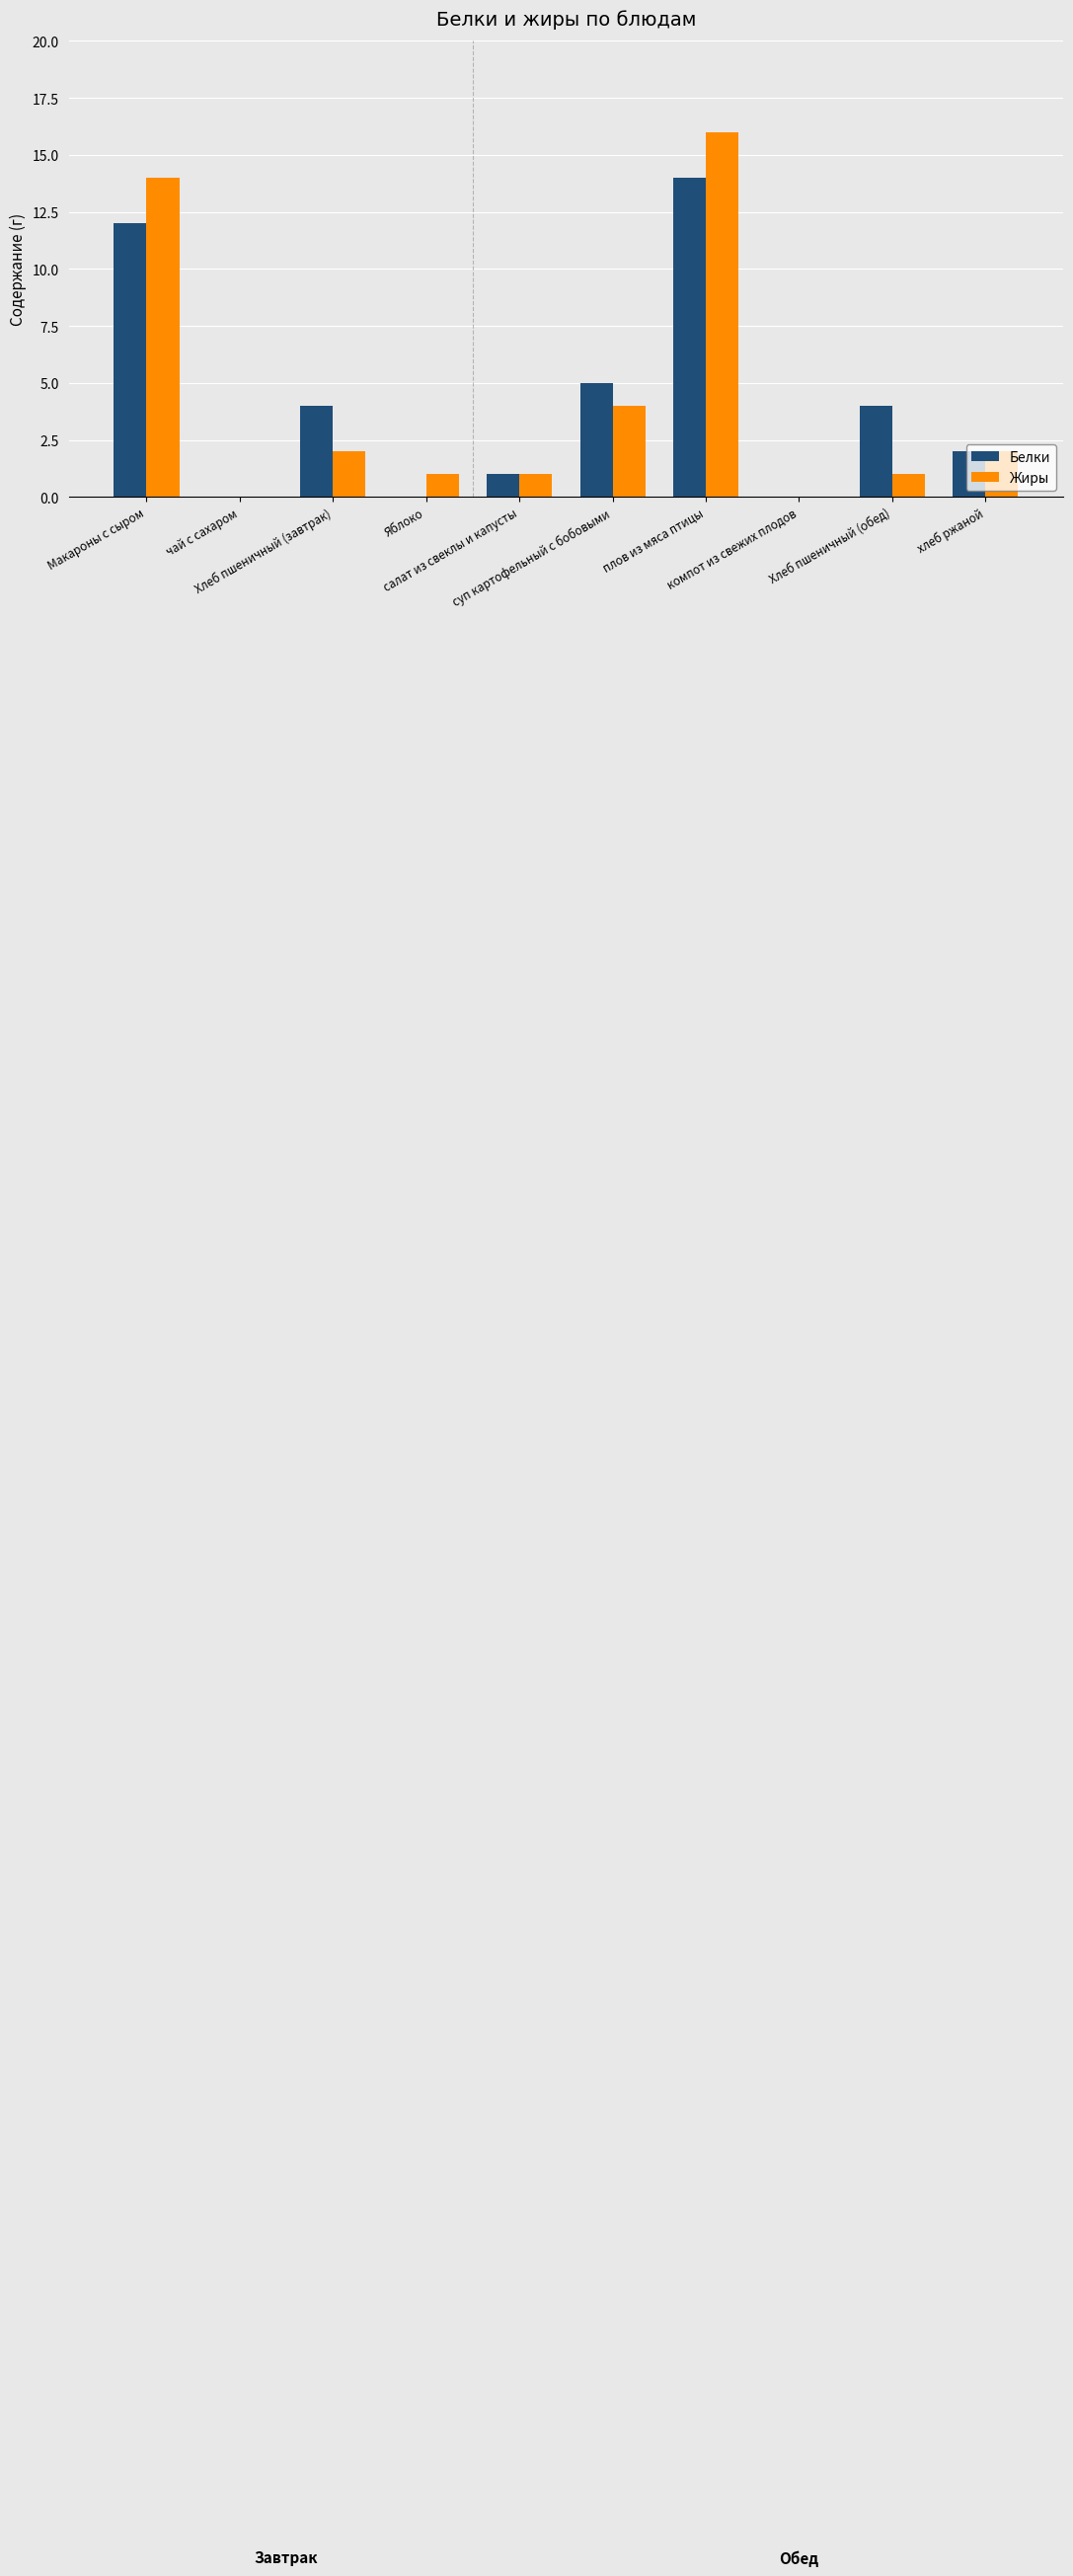

At which category is the sum across all series the highest?

плов из мяса птицы